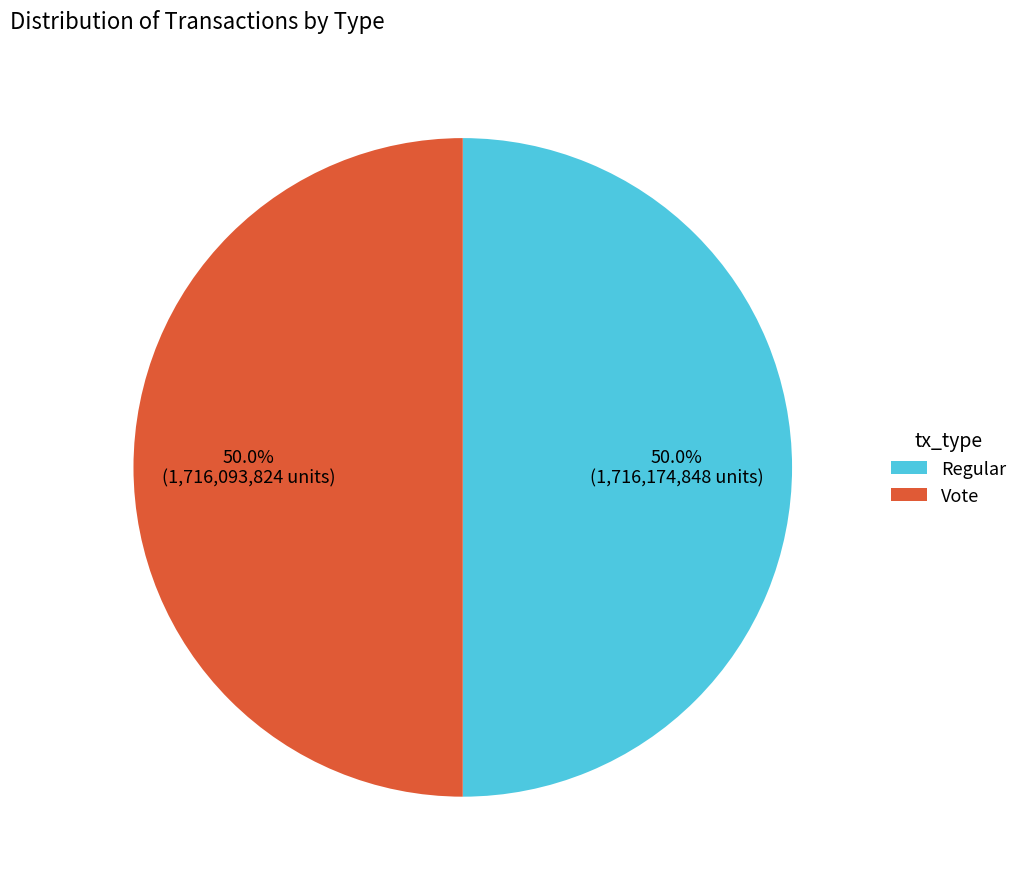

To the nearest percent, what percentage of the pie is Vote?

50%